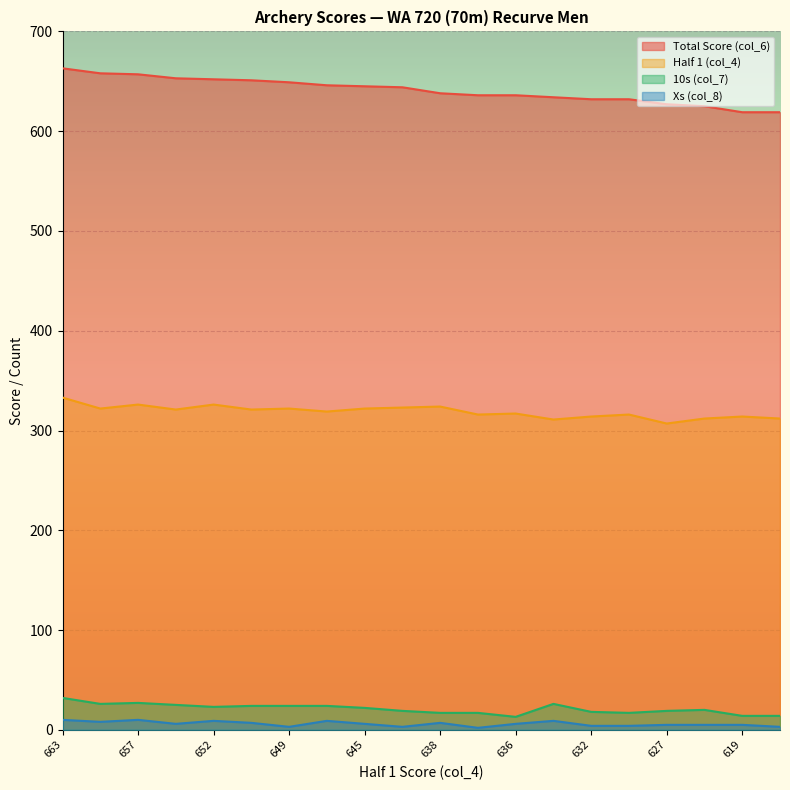

How many values in the 10s (col_7) series are below 22?

10